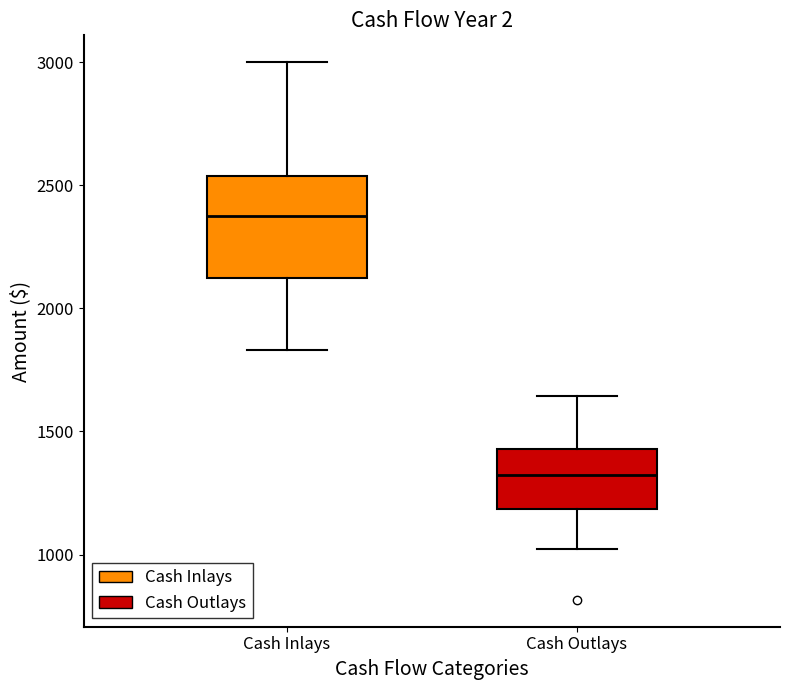

Reading left to right, transcribe this box plot: for each box, give where its median line is, the range the box spans, and where its two whiskers end, as read against the y-axis. The values are not printed on the chart, so give them approximately, as read against the axis.

Cash Inlays: median 2400, box 2150 to 2550, whiskers 1850 to 3000
Cash Outlays: median 1300, box 1200 to 1450, whiskers 1000 to 1650